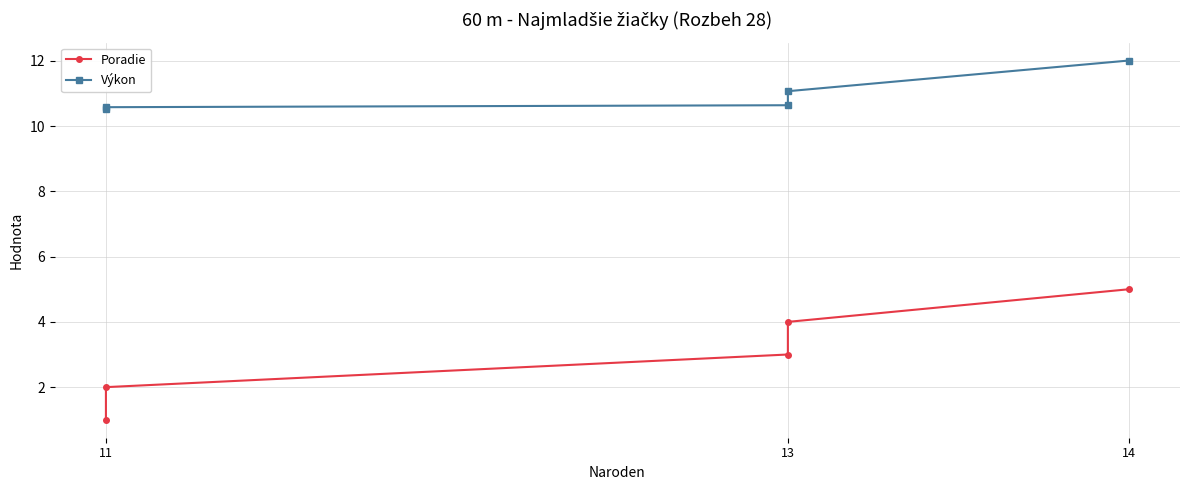

True or false: Poradie and Výkon cross at least once.

False